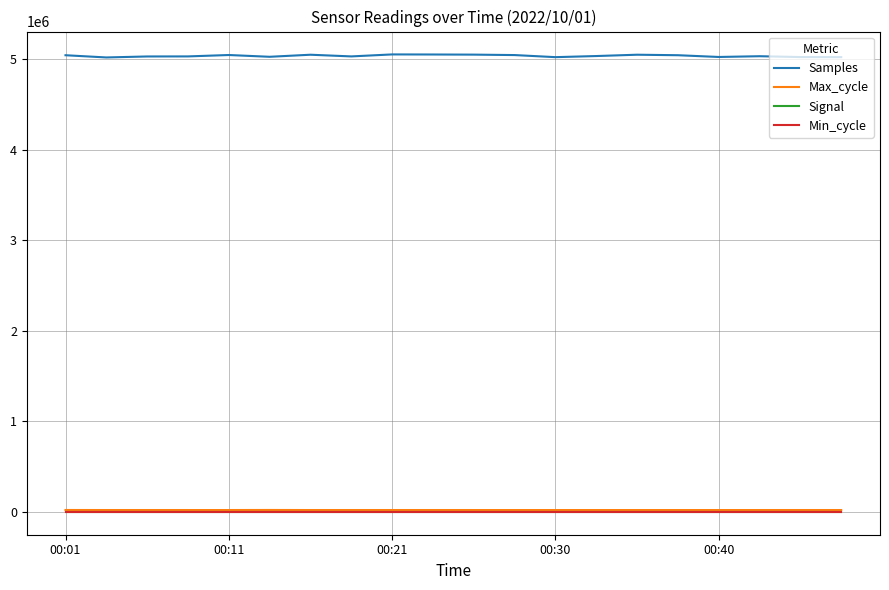

True or false: Samples and Max_cycle intersect in this chart.

False